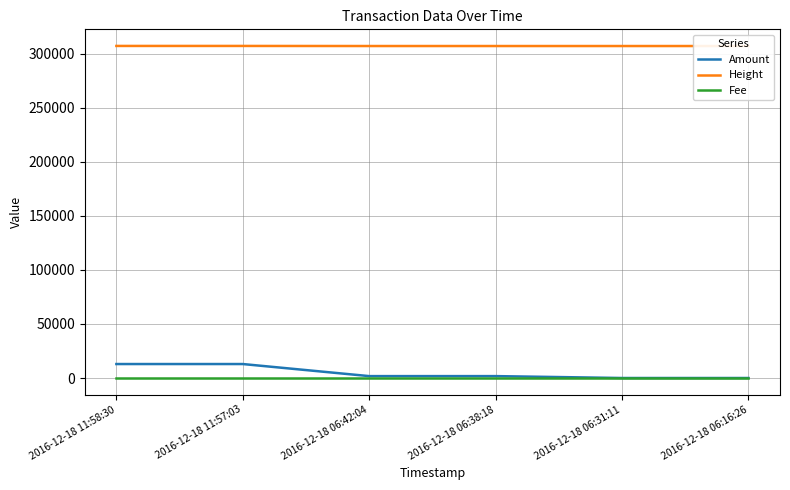

Is the value of Fee at 2016-12-18 11:57:03 greater than the value of Amount at 2016-12-18 11:58:30?

No